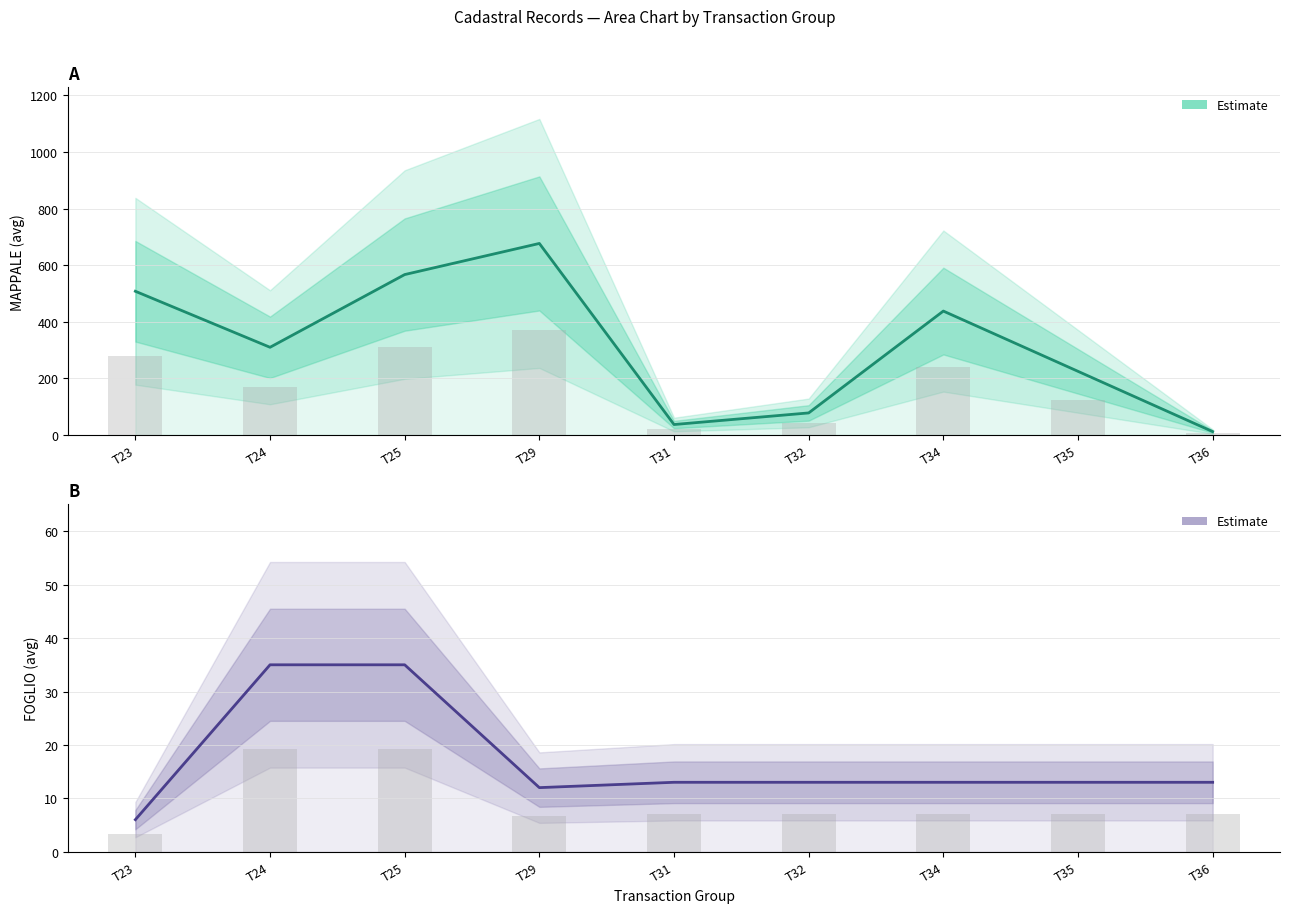

Which series changed the most between T24 and T32?

MAPPALE estimate